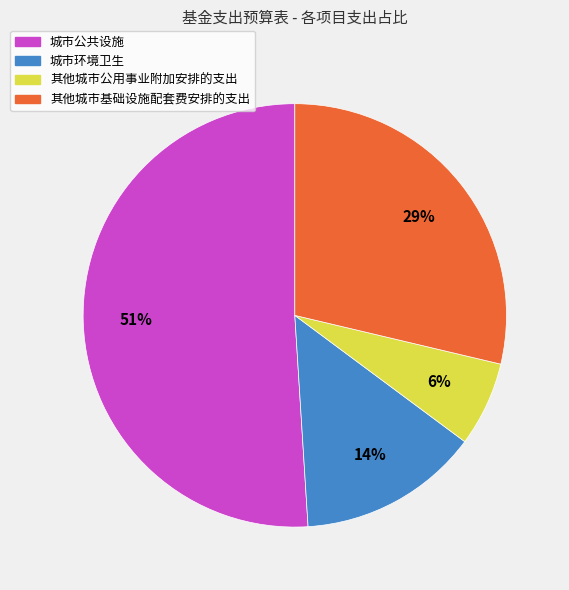

Which slice is the largest?

城市公共设施